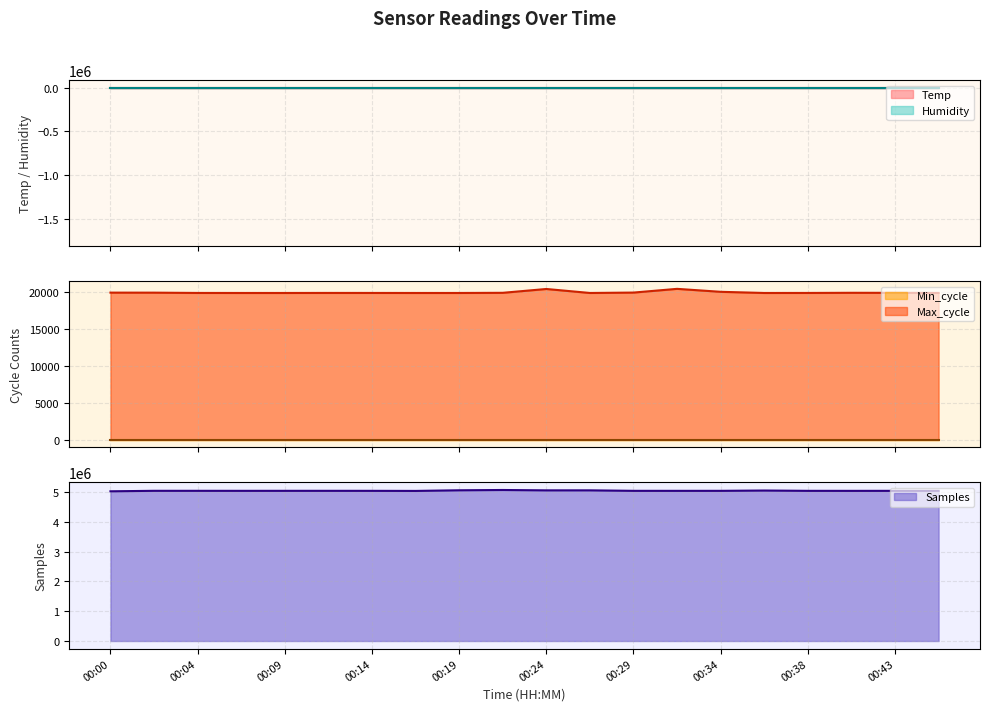

Reading left to right, extract all data points from this chart.

Temp: 13.9	13.9	13.9	13.9	13.9	14.0	14.0	13.9	13.9	13.9	13.9	13.9	13.9	13.8	13.8	13.8	13.8	13.8	13.8	13.8
Max_cycle: 19972.0	19968.0	19929.0	19925.0	19925.0	19931.0	19929.0	19925.0	19925.0	19947.0	20466.0	19925.0	19979.0	20484.0	20082.0	19925.0	19929.0	19949.0	19944.0	19929.0
Samples: 5023726.0	5040153.0	5039955.0	5039271.0	5039617.0	5039808.0	5039213.0	5036420.0	5057982.0	5067878.0	5055476.0	5055799.0	5039328.0	5039000.0	5039455.0	5049603.0	5039277.0	5038437.0	5039316.0	5038640.0